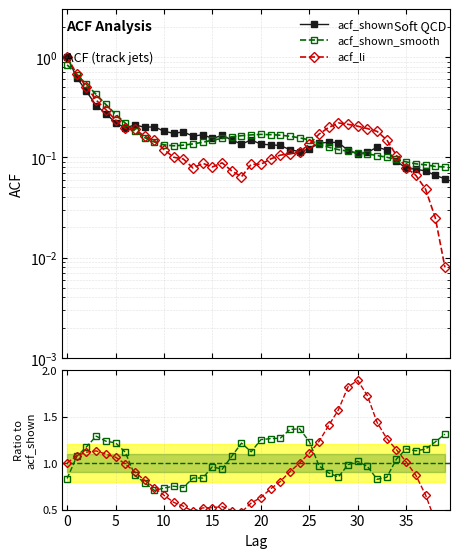

What is the sum of the acf_shown_smooth / acf_shown values at 22 and 34?

2.3